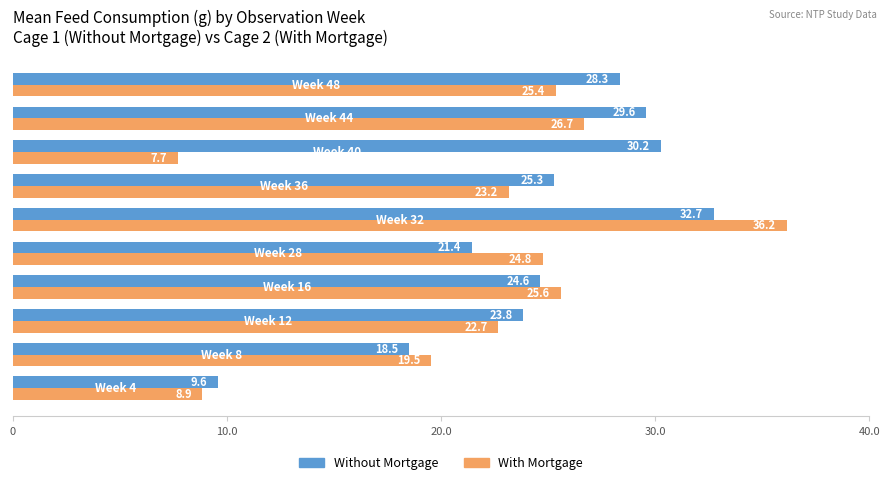

Which series has the largest range (max minus min)?

With Mortgage